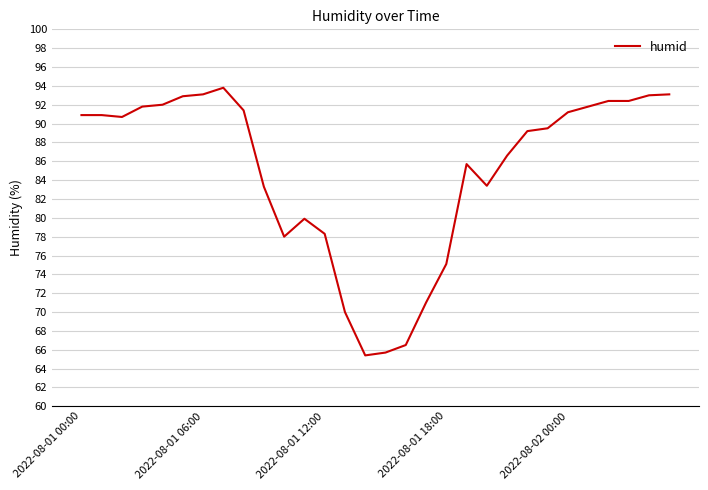

What is the difference between the maximum and minimum values?

28.4